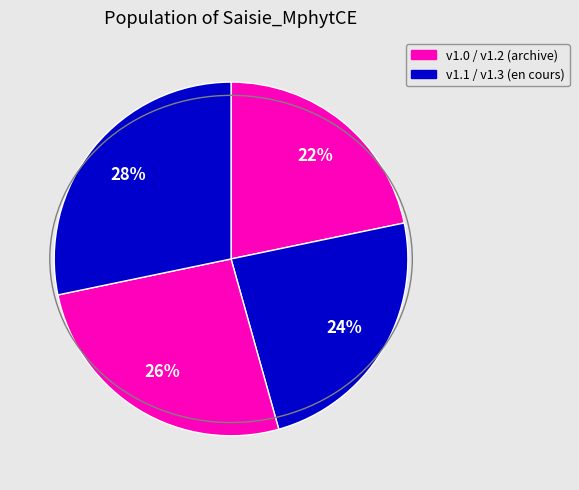

How many slices are in this pie chart?

4